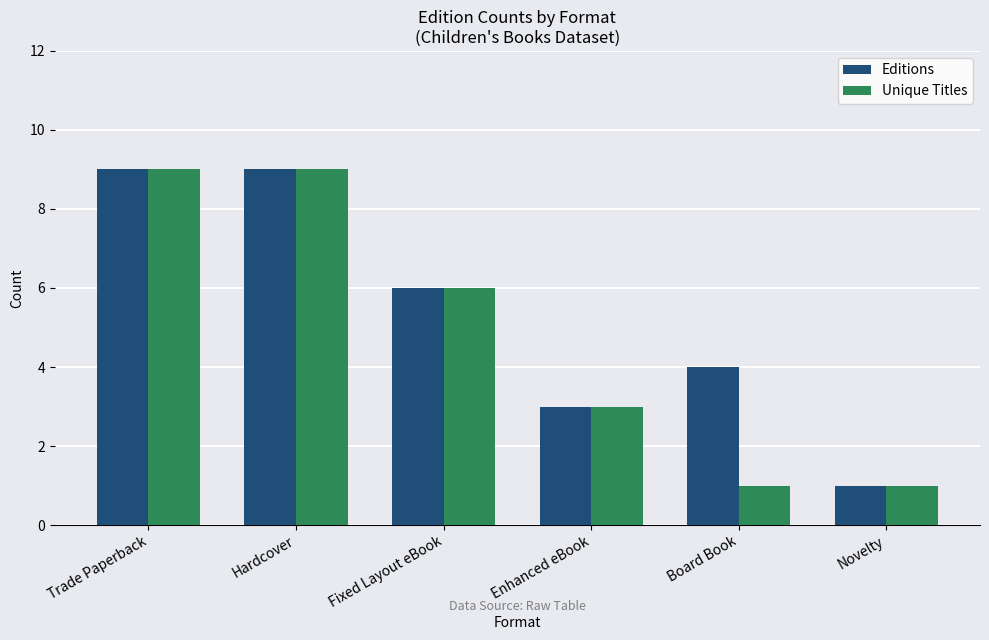

How many series are shown in this chart?

2